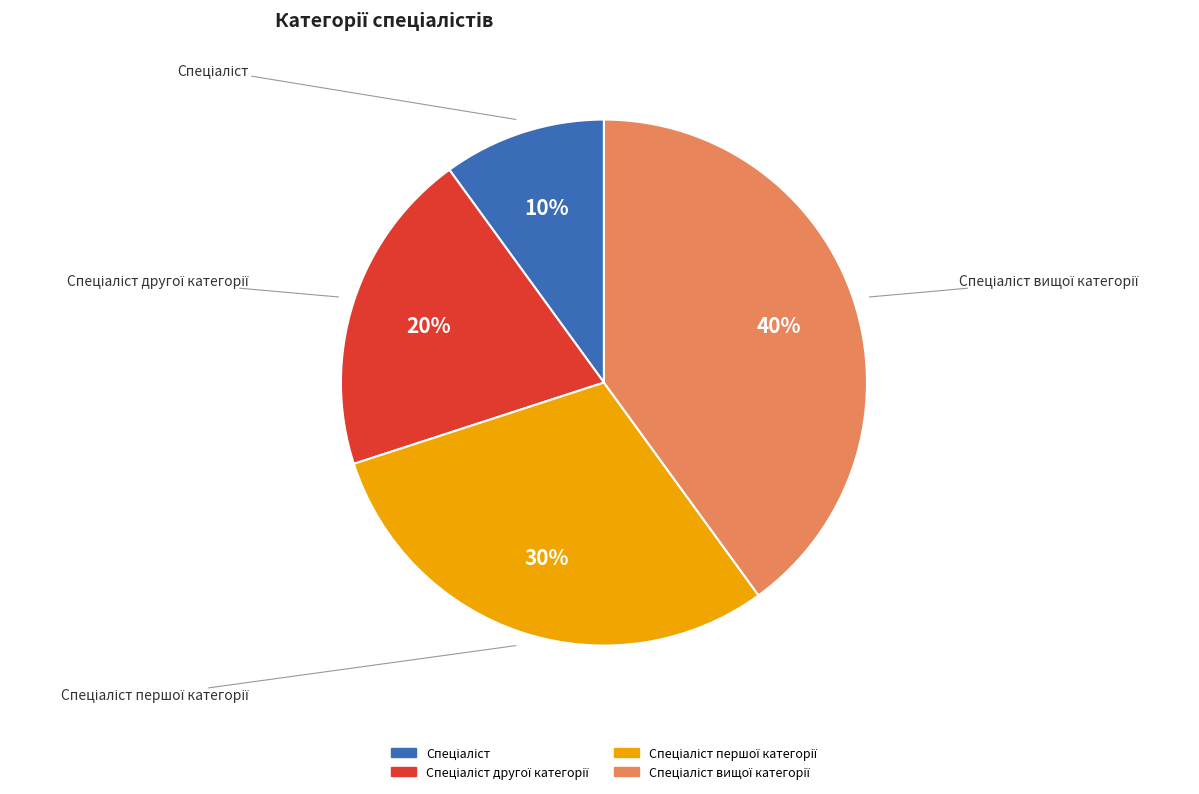

Does any single category account for the majority?

No